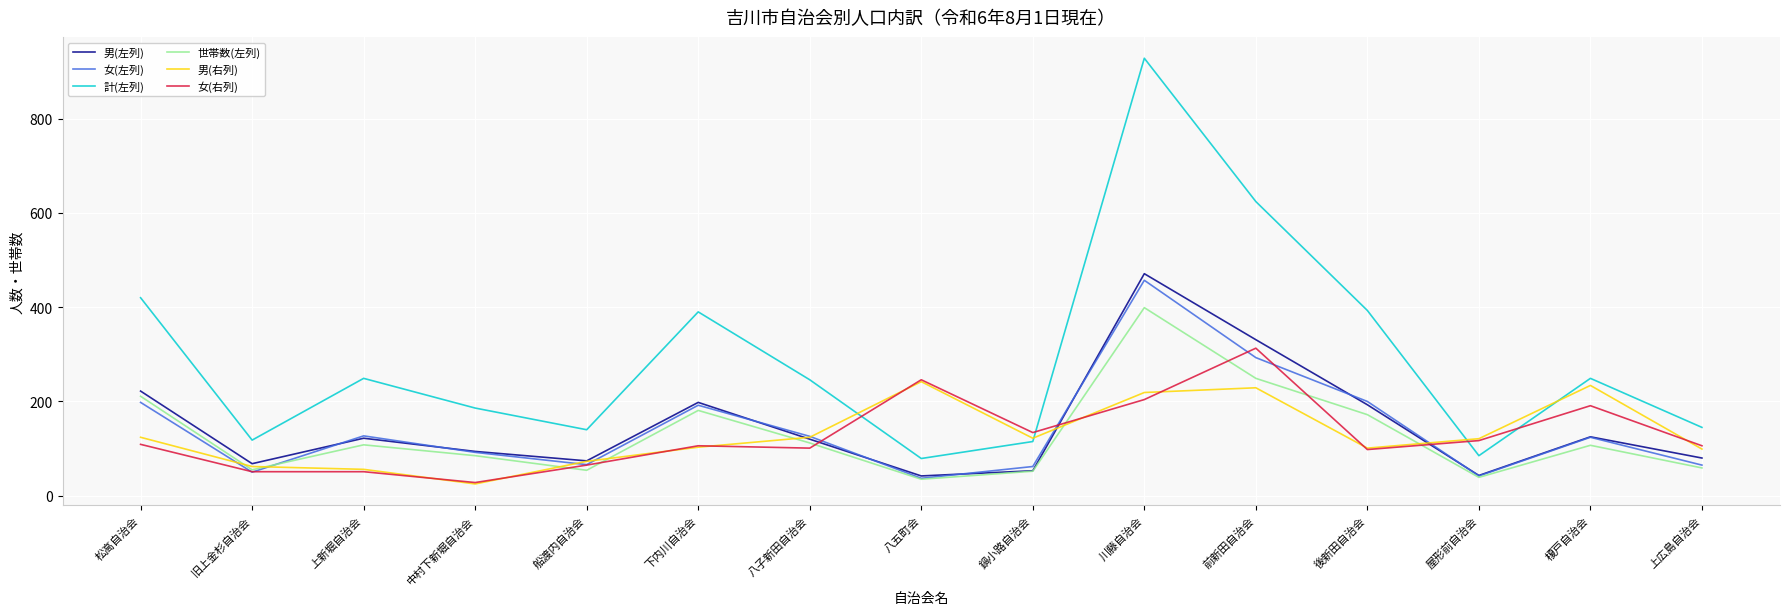

How many intersections are there between 女(右列) and 男(左列)?

3